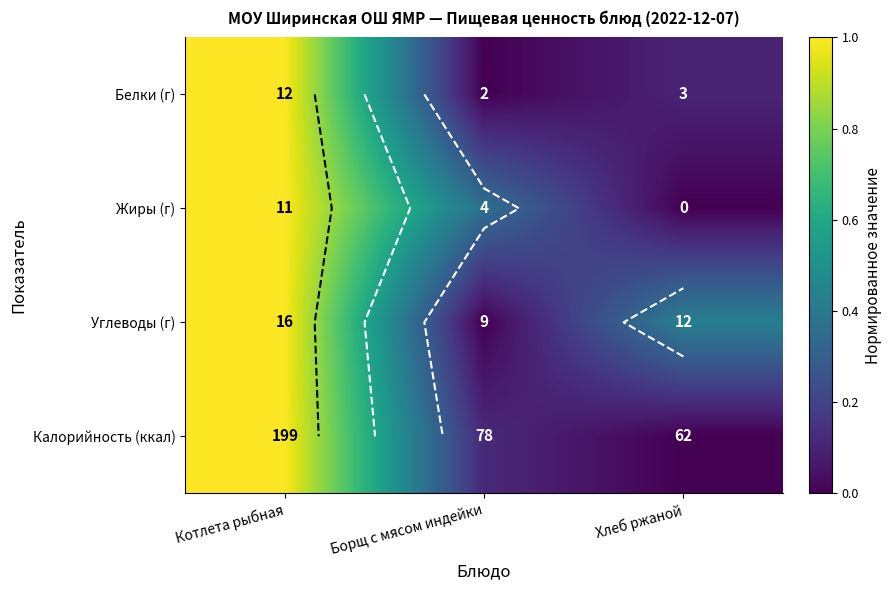

Read the Углеводы (г) value at Хлеб ржаной.

0.4